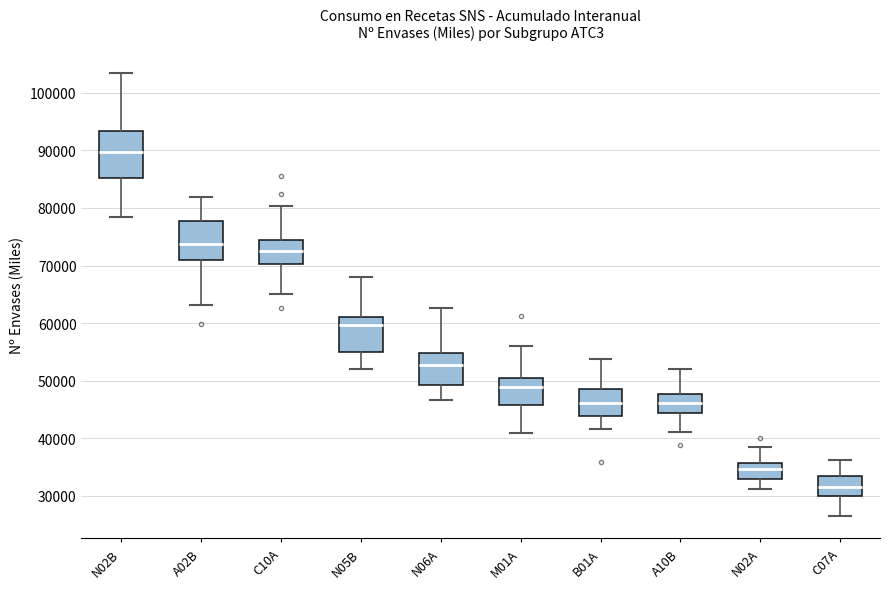

Reading left to right, read every box against the y-axis: the position of its median line, the range the box covers, and the ends of its whiskers. The values are not printed on the chart, so give them approximately, as read against the axis.

N02B: median 90000, box 85000 to 93000, whiskers 78000 to 103000
A02B: median 74000, box 71000 to 78000, whiskers 63000 to 82000
C10A: median 72000, box 70000 to 74000, whiskers 65000 to 80000
N05B: median 60000, box 55000 to 61000, whiskers 52000 to 68000
N06A: median 53000, box 49000 to 55000, whiskers 47000 to 63000
M01A: median 49000, box 46000 to 50000, whiskers 41000 to 56000
B01A: median 46000, box 44000 to 49000, whiskers 42000 to 54000
A10B: median 46000, box 44000 to 48000, whiskers 41000 to 52000
N02A: median 35000, box 33000 to 36000, whiskers 31000 to 39000
C07A: median 32000, box 30000 to 33000, whiskers 26000 to 36000